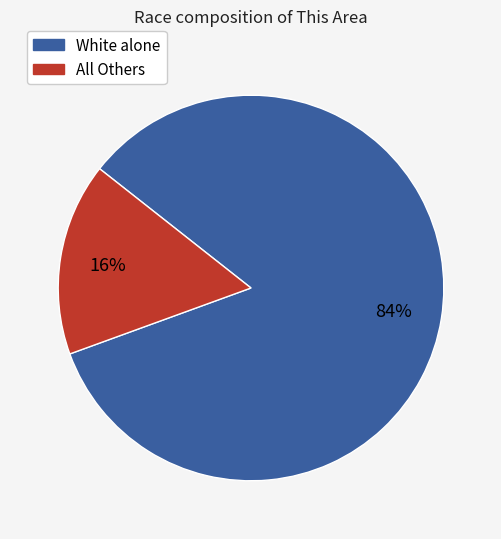

Count the number of slices in the pie.

2